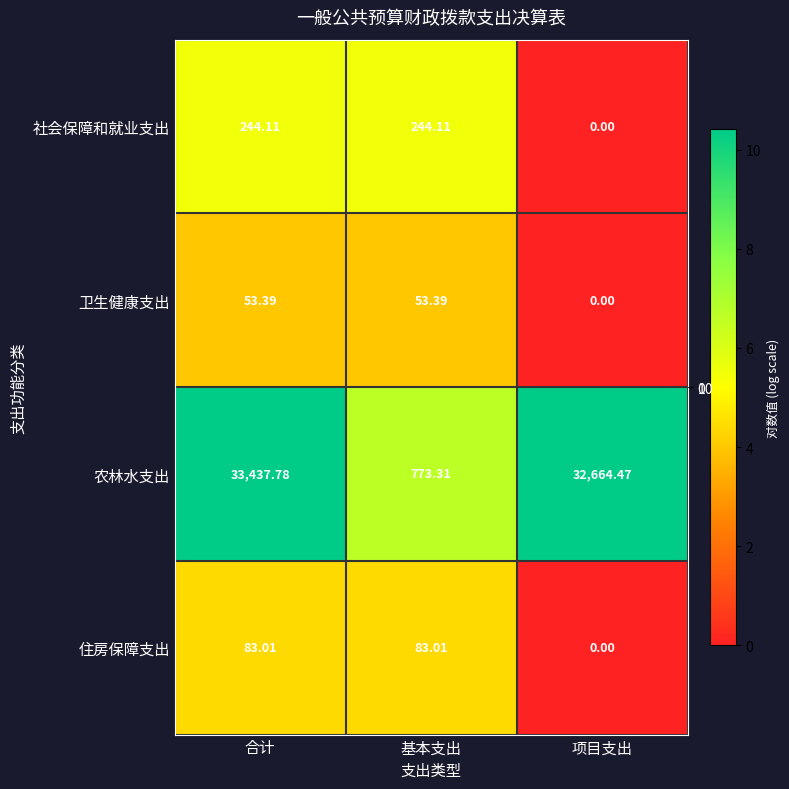

At which label does 社会保障和就业支出 reach its minimum?

项目支出